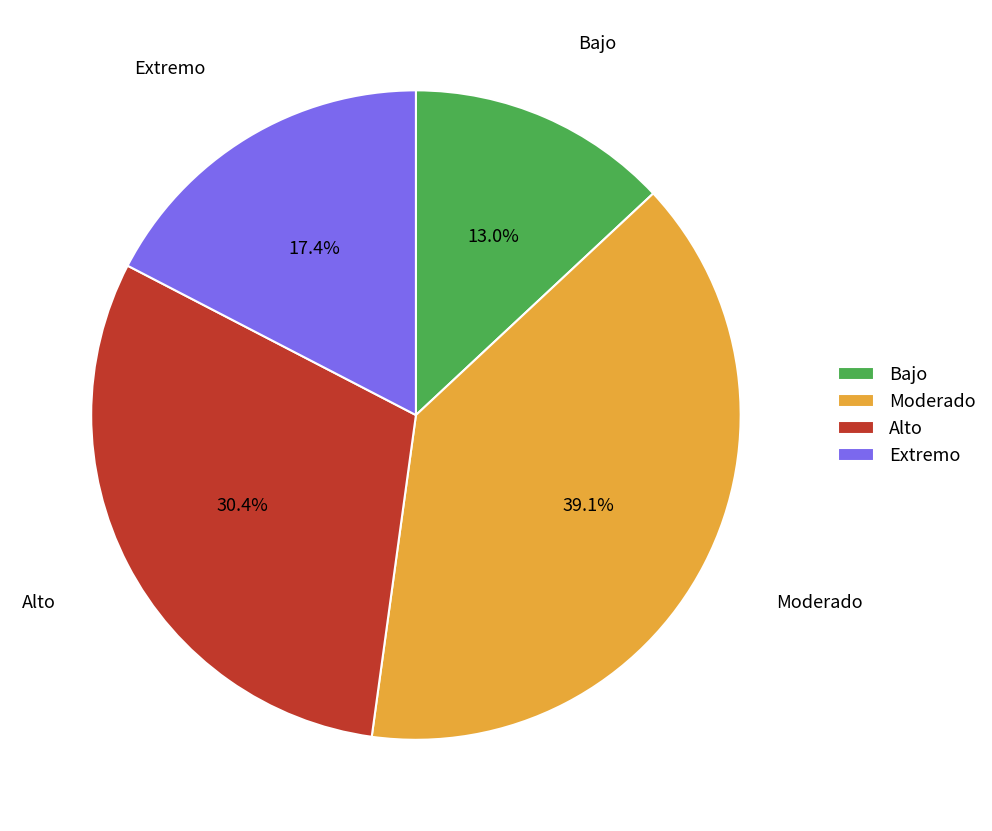

To the nearest percent, what is the difference between the Alto and Extremo slice percentages?

13%